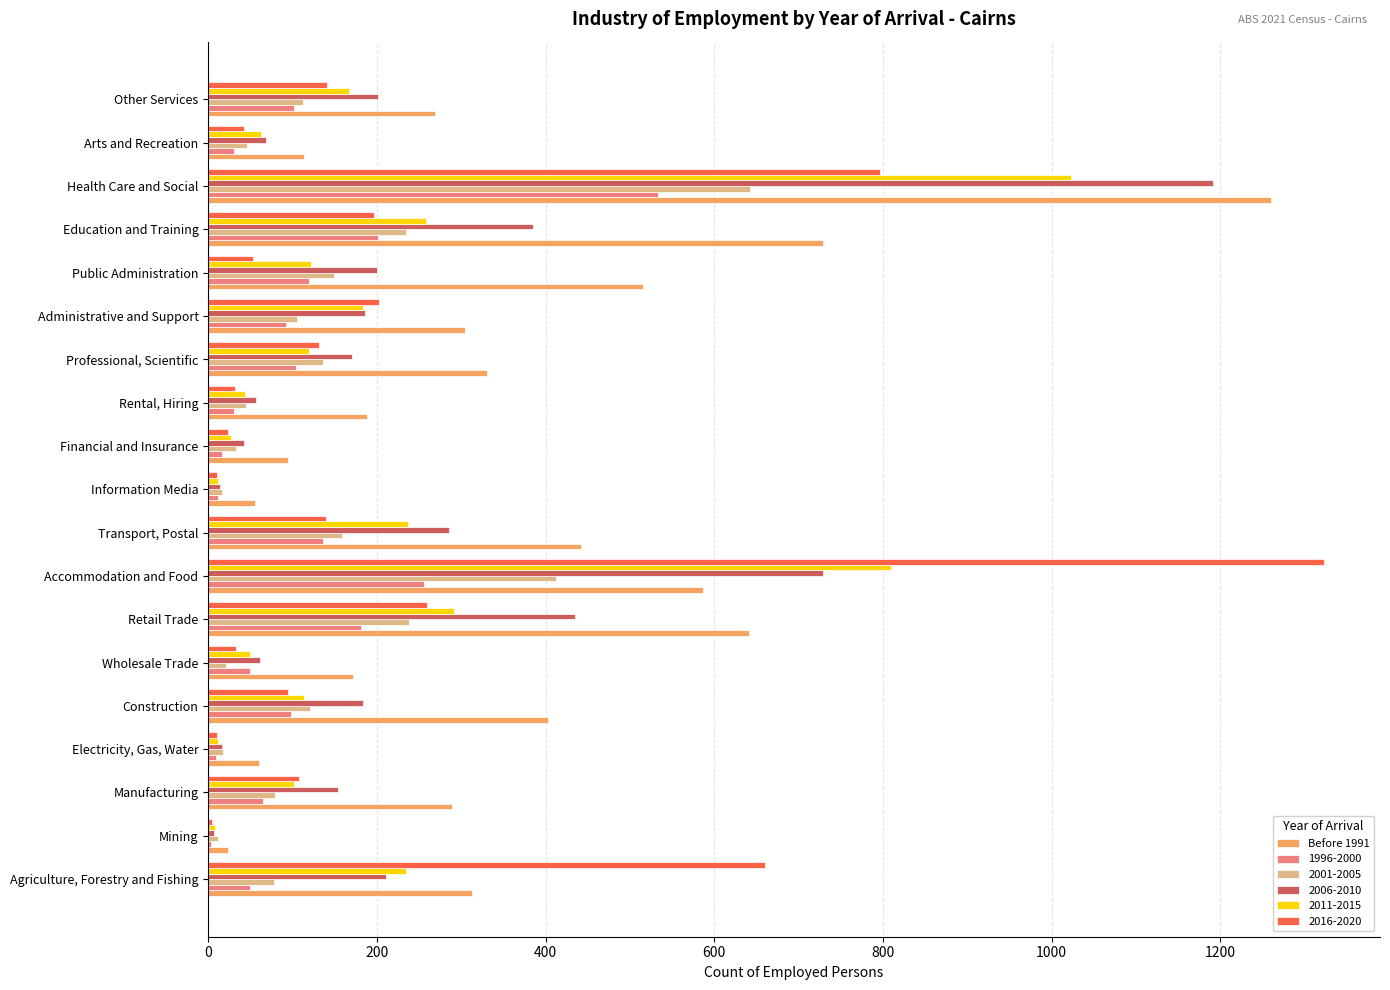

Which series changed the most between Transport, Postal and Health Care and Social?

2006-2010